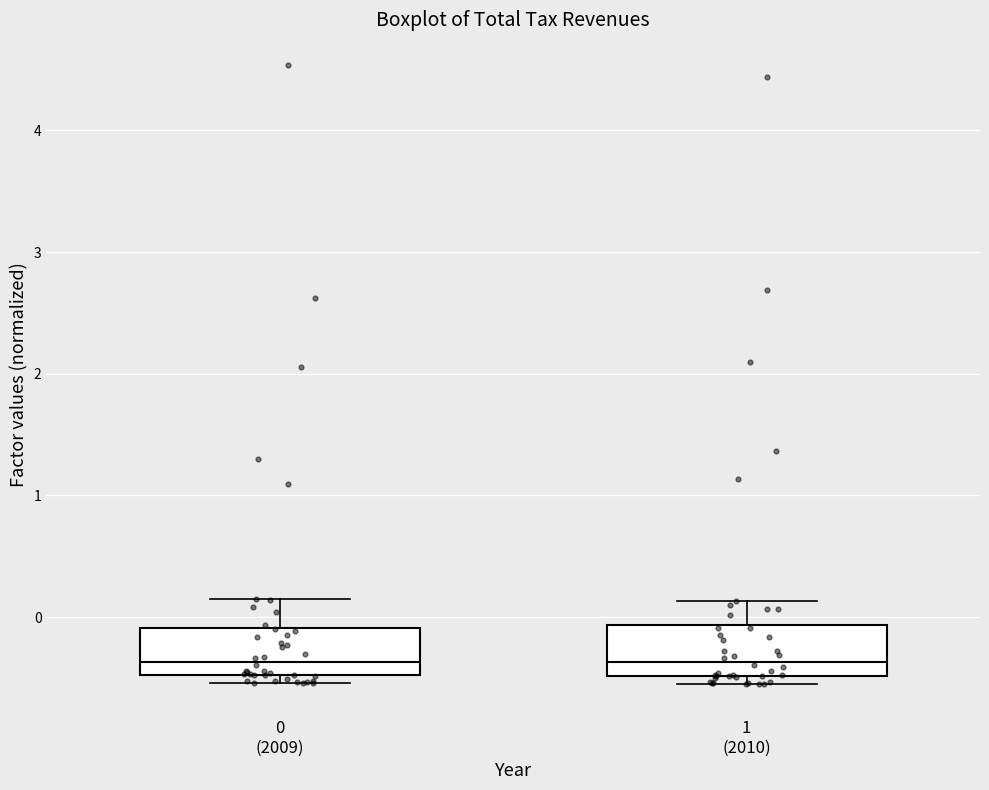

Where is the lower edge of the box for 1 (2010) on the y-axis? The values are not printed on the chart, so give them approximately, as read against the axis.

-0.5